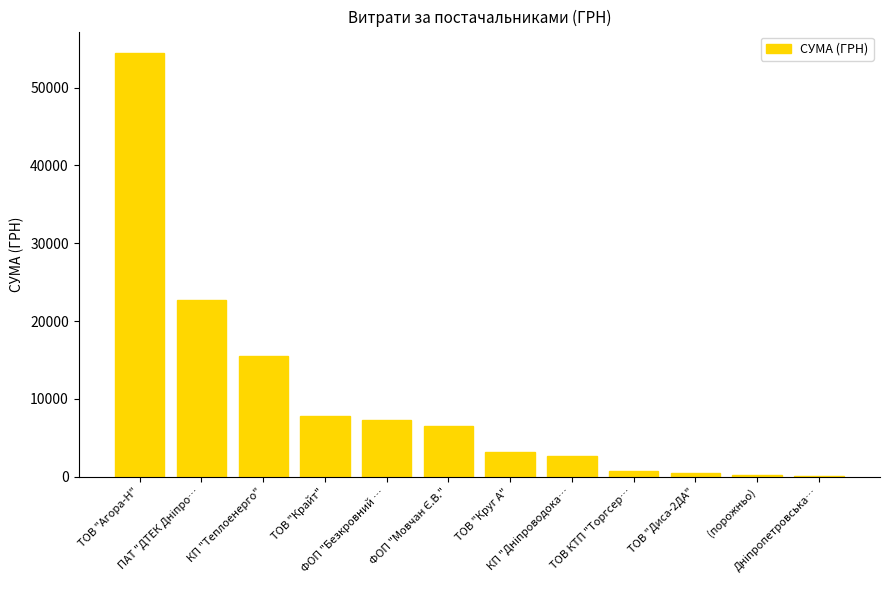

Reading right to left, what are all the values shown in this chart?

148.0	270.0	450.0	715.5	2712.0	3213.0	6510.9	7274.4	7757.3	15570.0	22733.0	54485.6